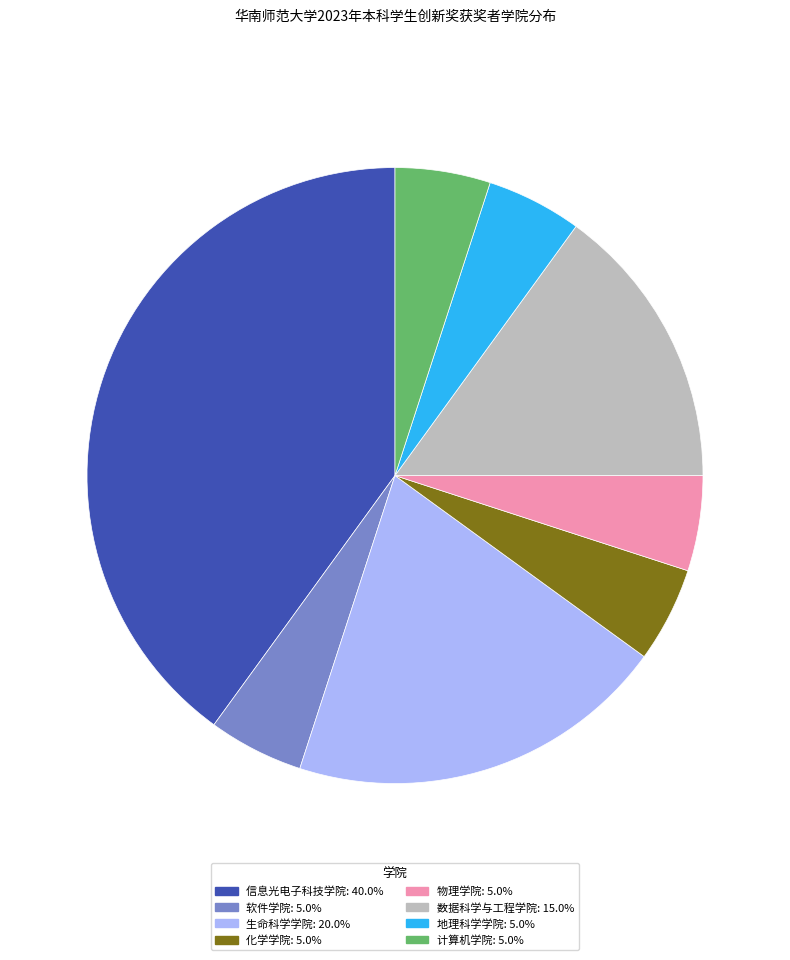

Is there any slice that represents more than half of the pie?

No